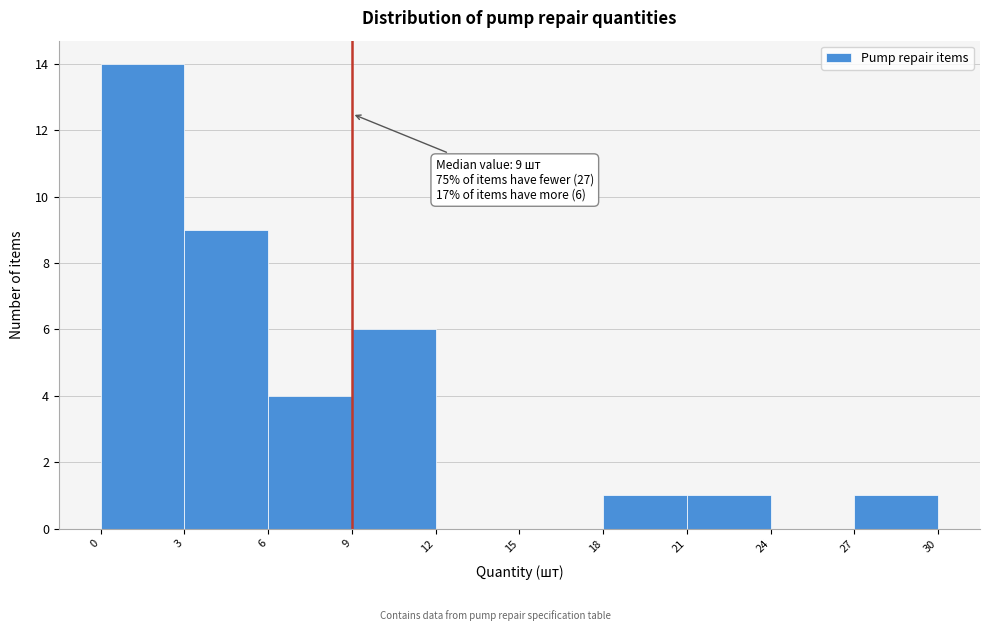

Over which range of the x-axis is the bar tallest?

0 to 3